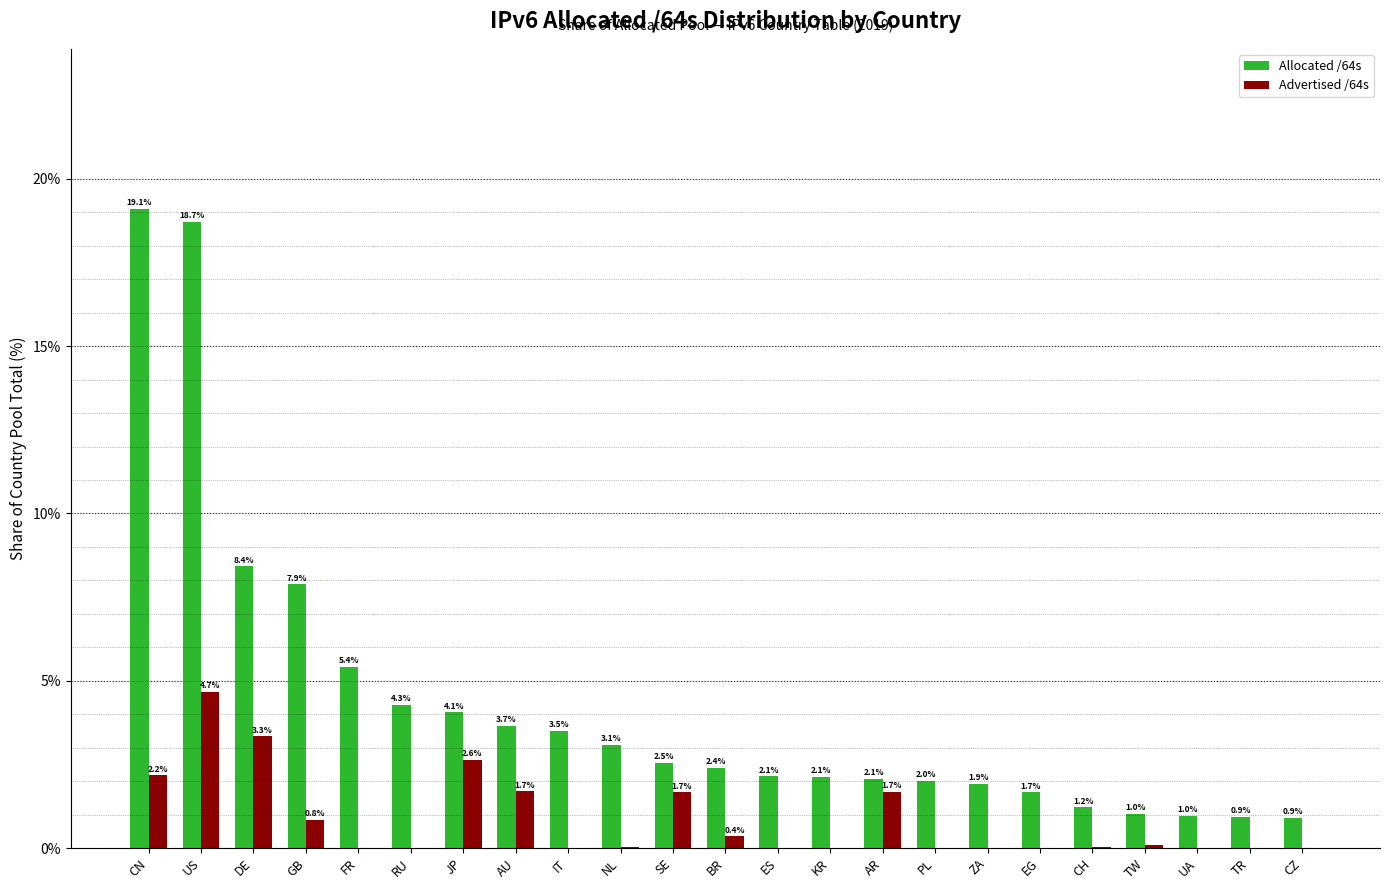

Which series has the largest total across all categories?

Allocated /64s